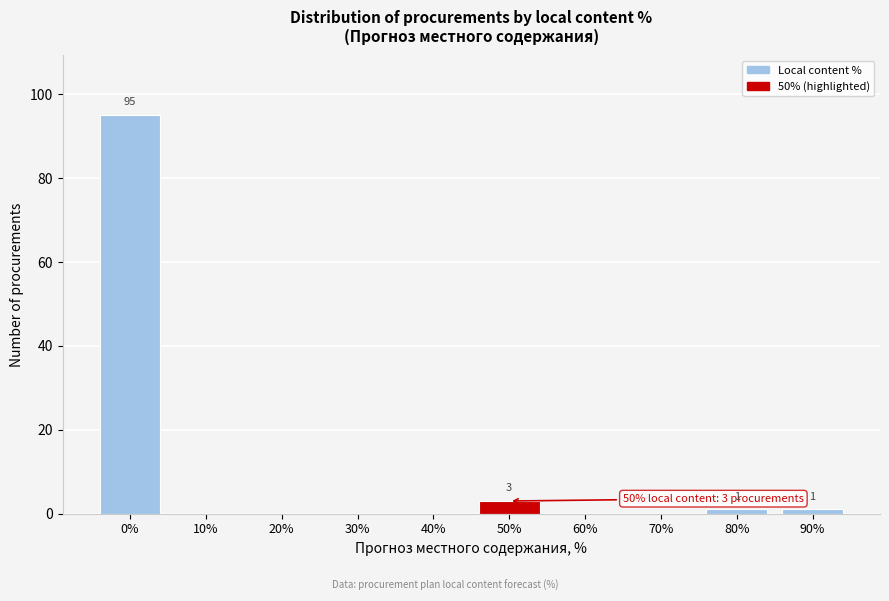

Reading left to right, extract all data points from this chart.

0%=95	10%=0	20%=0	30%=0	40%=0	50%=3	60%=0	70%=0	80%=1	90%=1